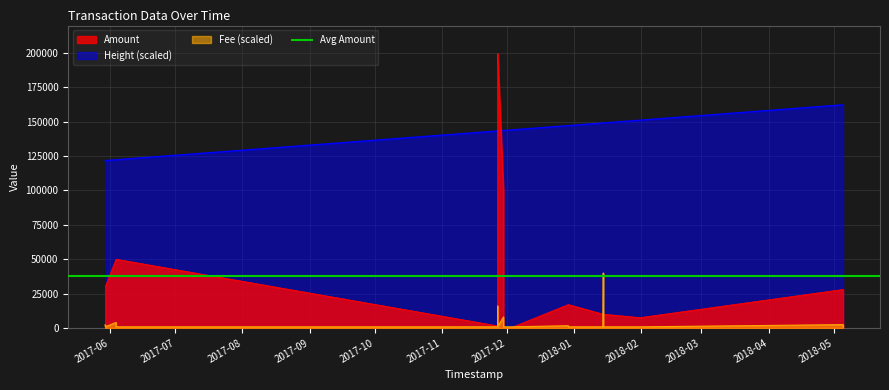

What is the value of the Height point at the 8th from the left?

143312.7